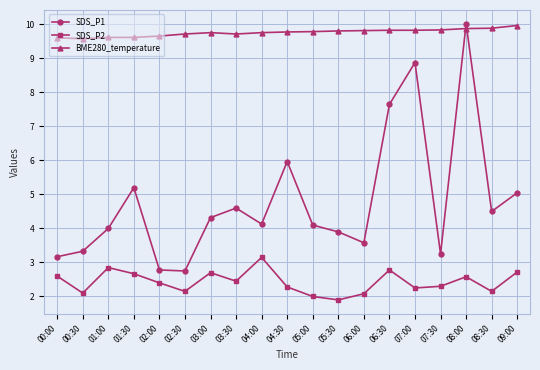

What is the difference between the highest and lowest values at 01:00?

6.8